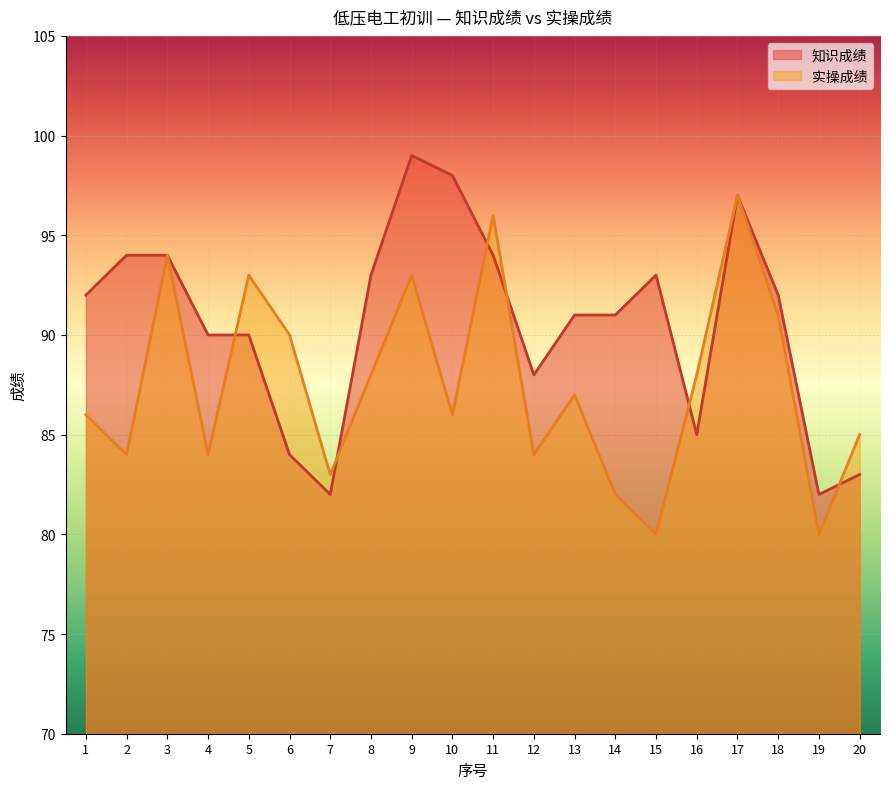

Which series has the widest spread of values?

知识成绩